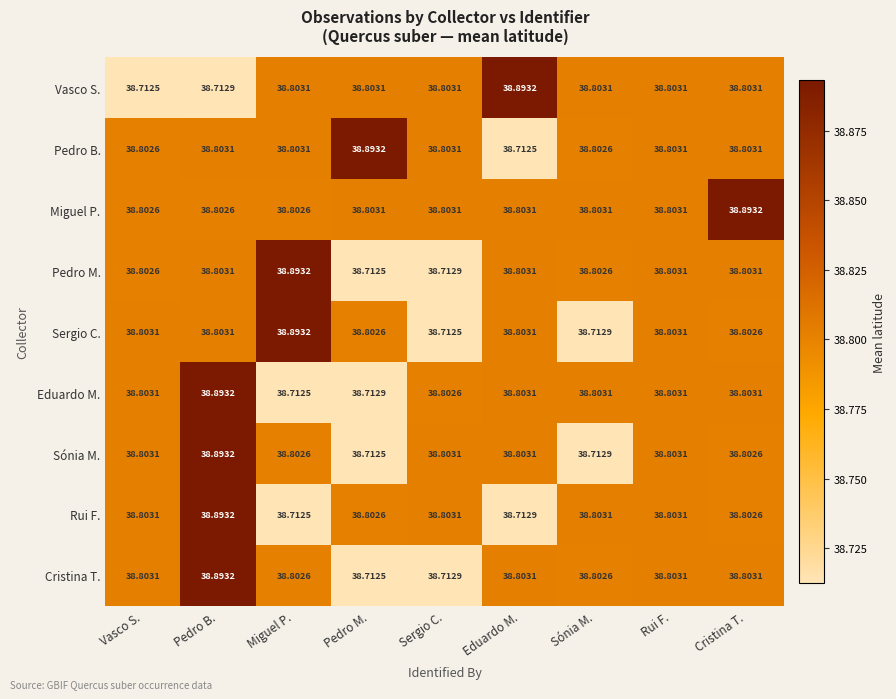

At which label is Rui F. closest to 38?

Miguel P.